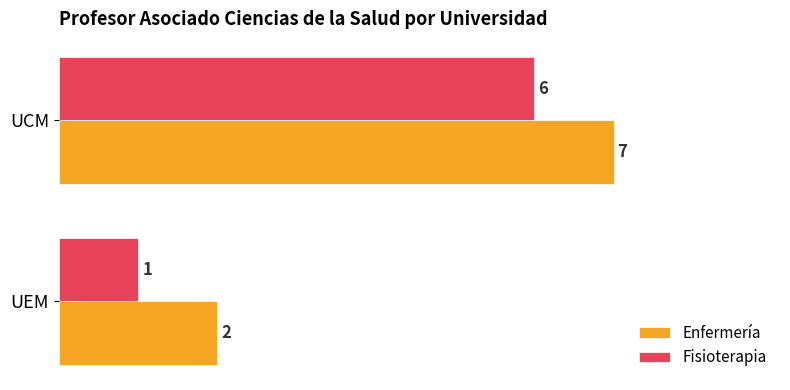

The Fisioterapia series shows 1 at UEM. True or false?

True